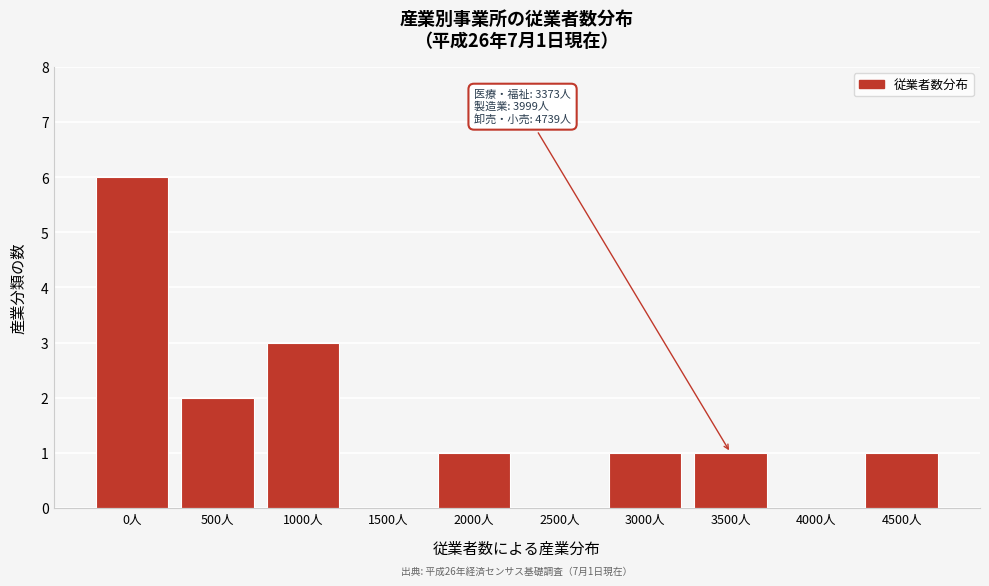

Reading left to right, what are all the values shown in this chart?

0人=6	500人=2	1000人=3	1500人=0	2000人=1	2500人=0	3000人=1	3500人=1	4000人=0	4500人=1